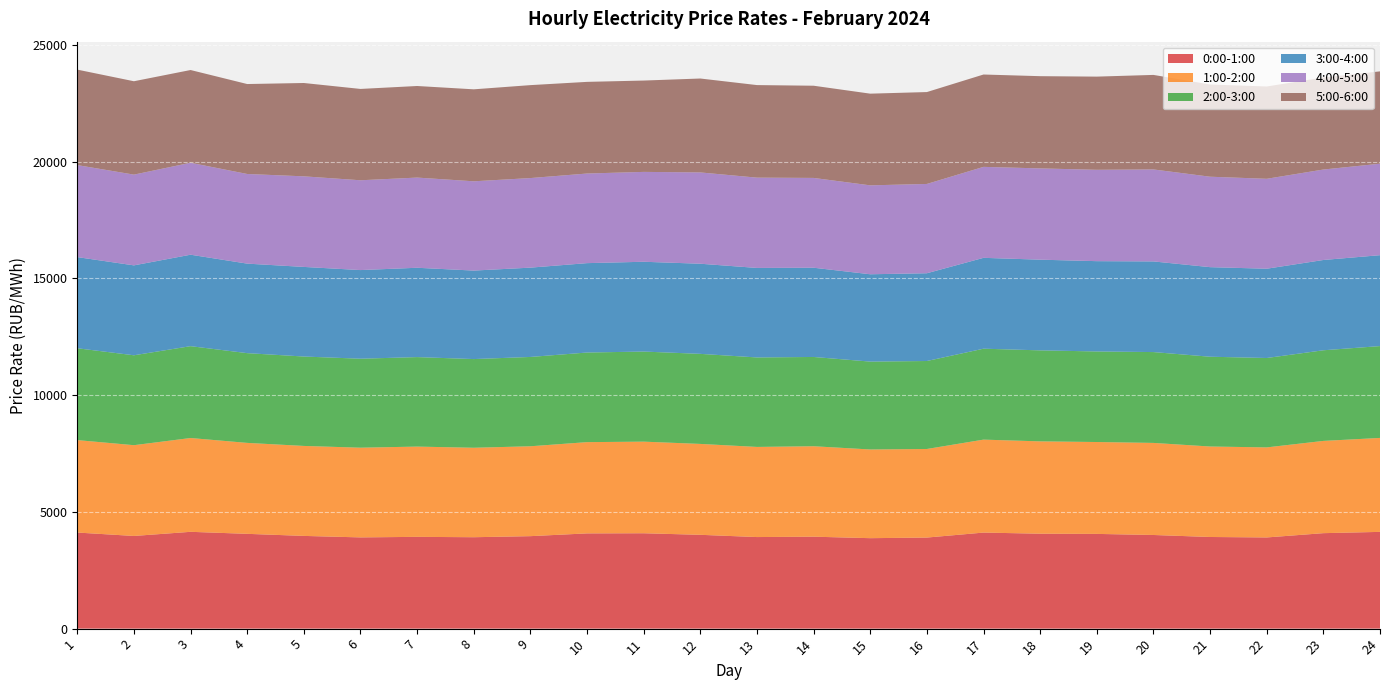

Reading left to right, transcribe all the data shown in this chart.

0:00-1:00: 4115.6	3969.5	4146.8	4060.2	3971.6	3907.8	3931.2	3915.4	3960.9	4079.4	4085.3	4018.3	3922.4	3938.2	3874.5	3900.9	4114.4	4066.2	4057.7	4011.1	3925.2	3905.5	4089.2	4144.0
1:00-2:00: 3959.5	3887.8	4017.9	3895.5	3853.9	3842.3	3866.1	3831.9	3850.1	3908.7	3923.7	3893.3	3860.3	3873.8	3799.3	3794.0	3981.4	3954.8	3935.4	3943.8	3875.5	3857.3	3951.2	4024.4
2:00-3:00: 3934.2	3851.1	3934.1	3844.0	3829.4	3811.2	3833.2	3798.5	3825.6	3838.4	3858.7	3857.4	3832.8	3823.9	3763.8	3768.1	3894.7	3898.2	3878.9	3890.9	3845.5	3829.0	3882.3	3933.7
3:00-4:00: 3904.2	3851.1	3917.3	3834.2	3838.1	3796.6	3826.4	3790.4	3825.4	3828.6	3846.1	3860.6	3833.7	3822.5	3740.9	3759.0	3891.7	3884.2	3867.8	3882.8	3836.7	3824.0	3867.2	3893.6
4:00-5:00: 3941.2	3886.3	3937.9	3839.5	3879.8	3846.5	3862.5	3824.0	3836.7	3838.1	3849.4	3910.6	3867.7	3846.2	3808.2	3824.8	3896.2	3909.4	3913.2	3939.5	3873.7	3851.7	3874.5	3918.8
5:00-6:00: 4089.1	4000.1	3972.7	3852.8	3998.0	3912.2	3922.8	3939.8	3980.8	3925.9	3912.4	4022.6	3964.4	3949.5	3927.5	3936.0	3955.8	3950.4	3991.1	4049.0	3950.6	3954.0	3943.8	3954.6